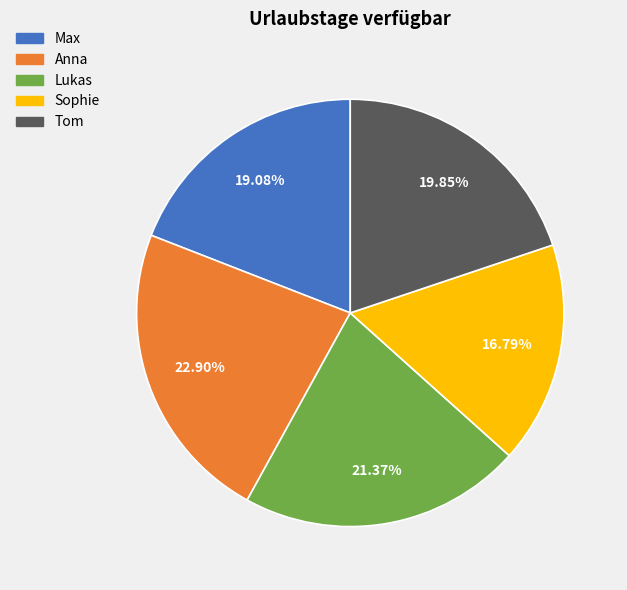

To the nearest percent, what percentage of the pie is Lukas?

21%